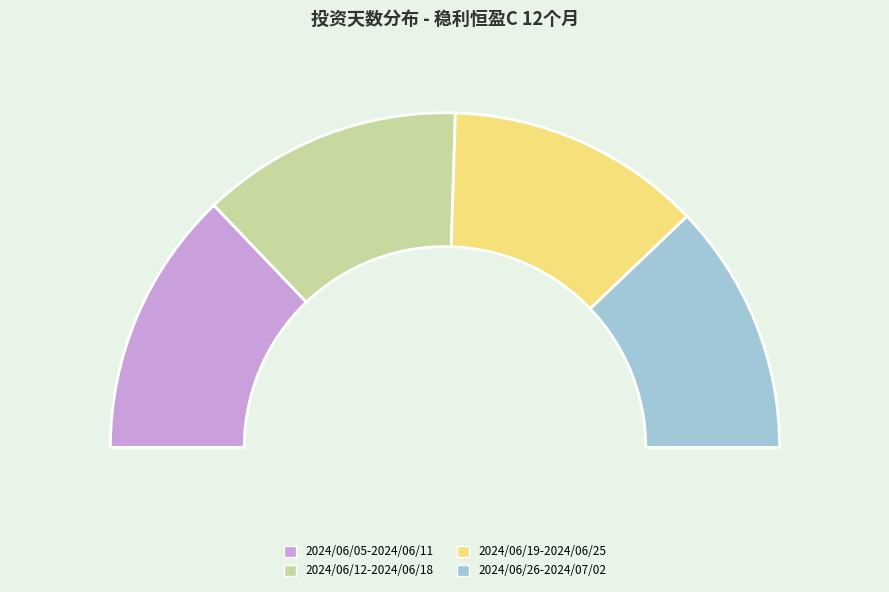

Does 2024/06/12-2024/06/18 represent more than half of the total?

No